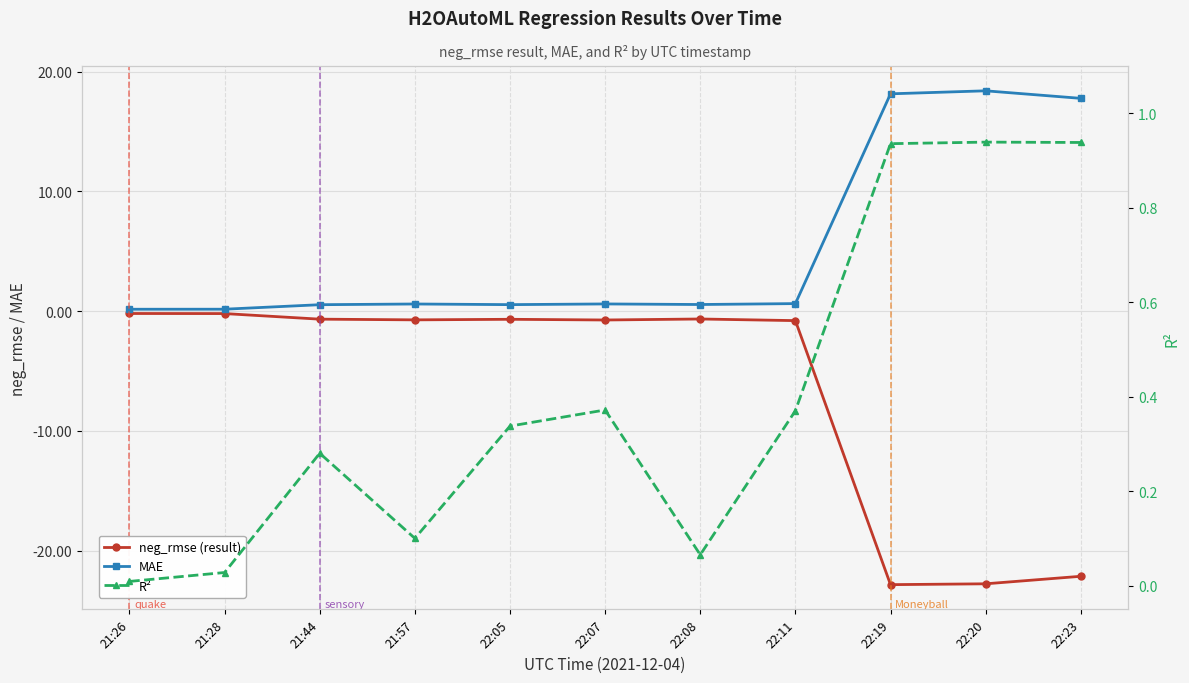

True or false: MAE has more than 2 interior local peaks.

True